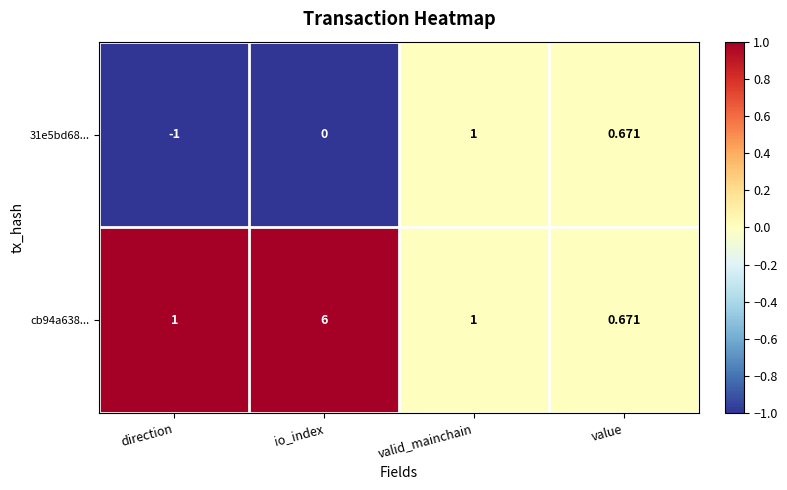

At which category is the sum across all series the highest?

io_index